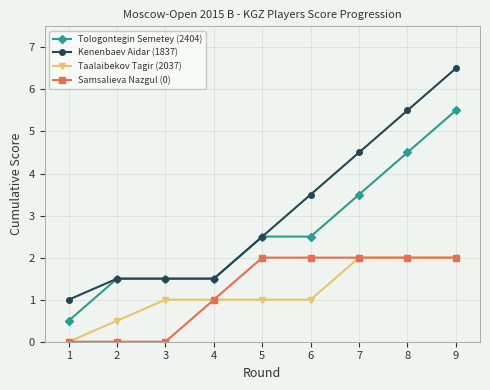

At how many categories does at least one series exceed 2?

5